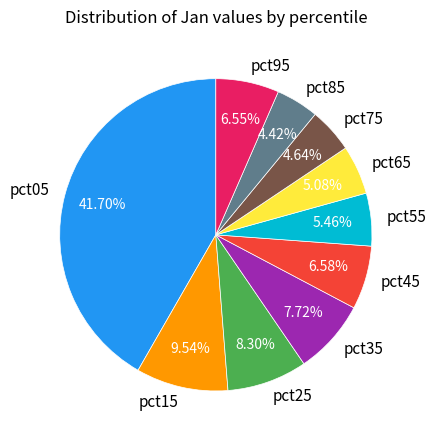

Is it true that pct85 is 4% of the pie?

True